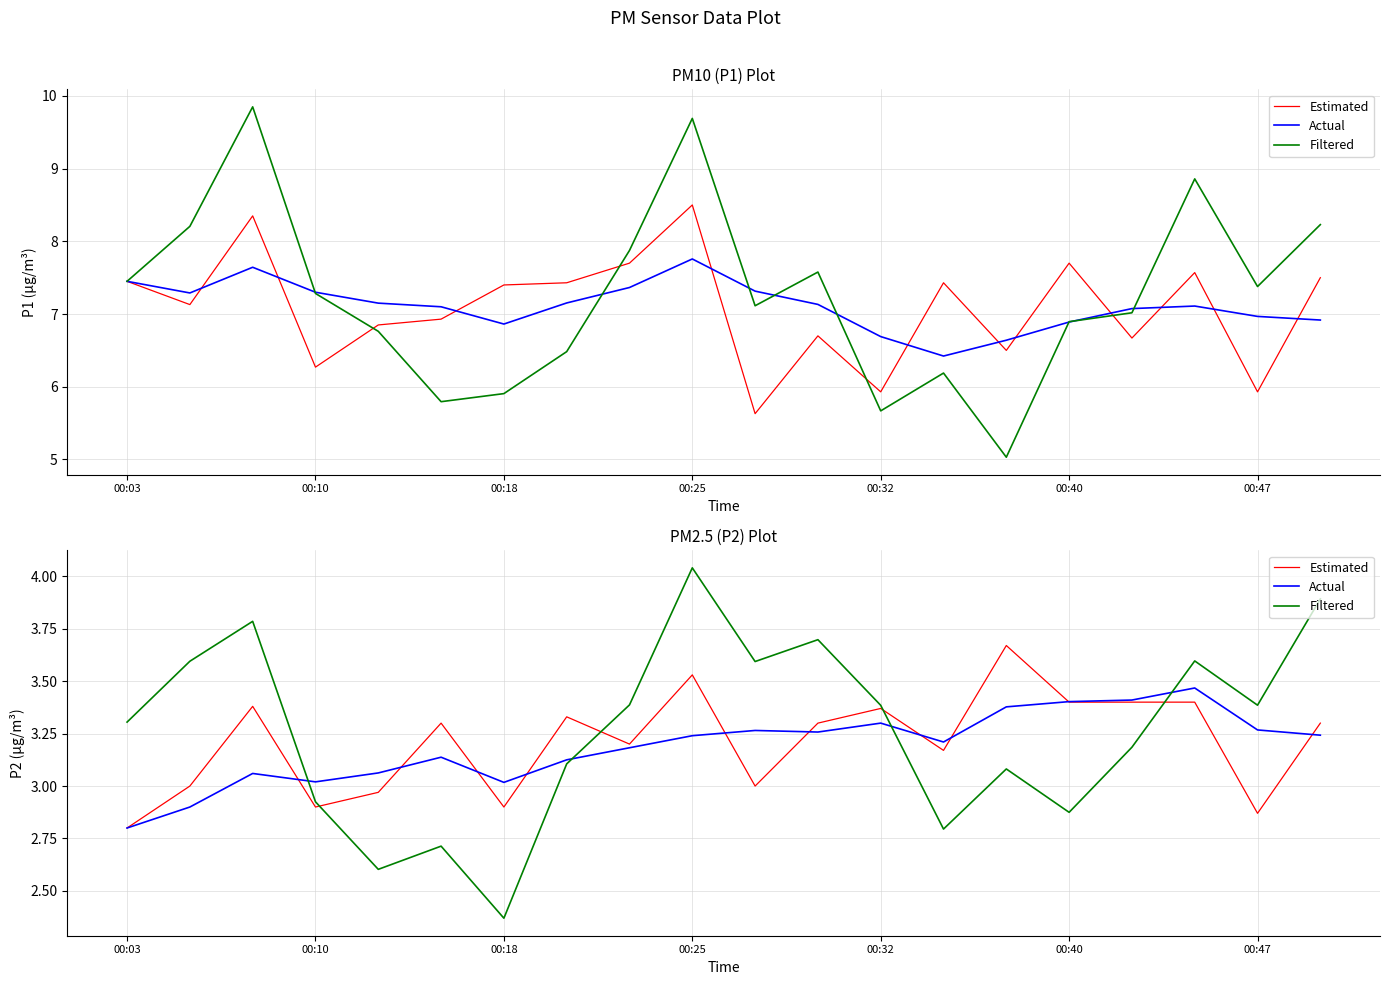

List the series in order of their overall mean, lowest first.

Actual, Estimated, Filtered